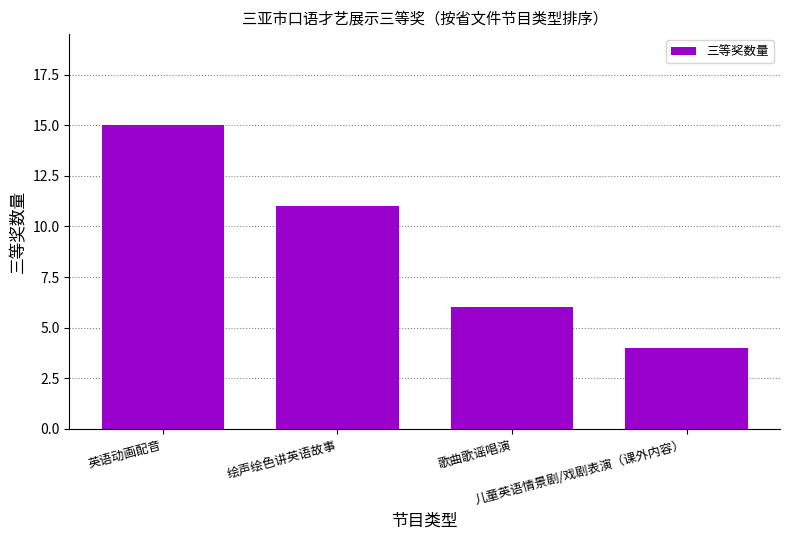

The chart shows a value of 15 at 英语动画配音. True or false?

True